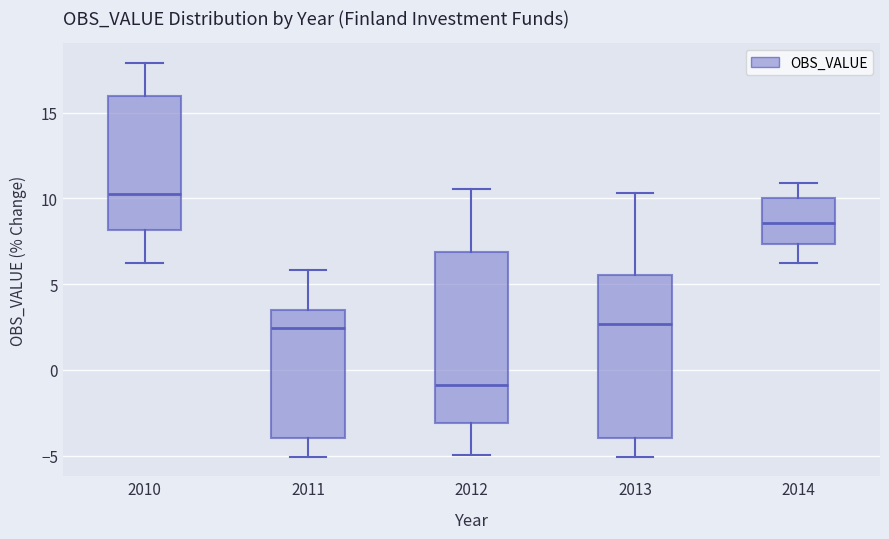

Reading left to right, transcribe this box plot: for each box, give where its median line is, the range the box spans, and where its two whiskers end, as read against the y-axis. The values are not printed on the chart, so give them approximately, as read against the axis.

2010: median 10.0, box 8.0 to 16.0, whiskers 6.0 to 18.0
2011: median 2.5, box -4.0 to 3.5, whiskers -5.0 to 6.0
2012: median -1.0, box -3.0 to 7.0, whiskers -5.0 to 10.5
2013: median 2.5, box -4.0 to 5.5, whiskers -5.0 to 10.5
2014: median 8.5, box 7.5 to 10.0, whiskers 6.0 to 11.0